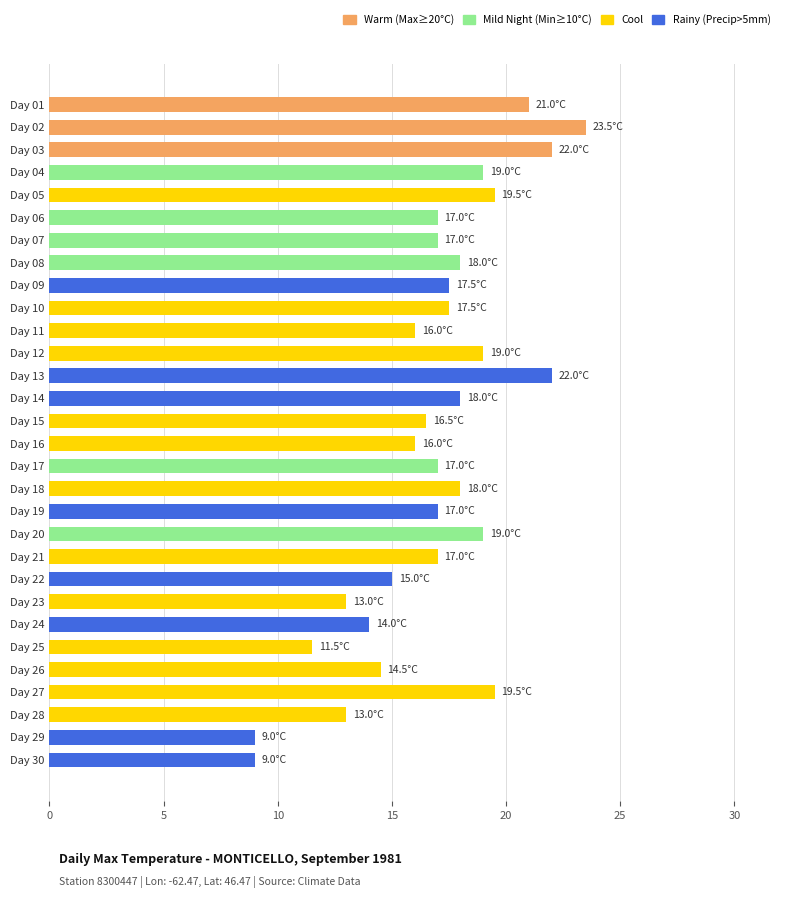

What is the maximum value shown in the chart?

23.5